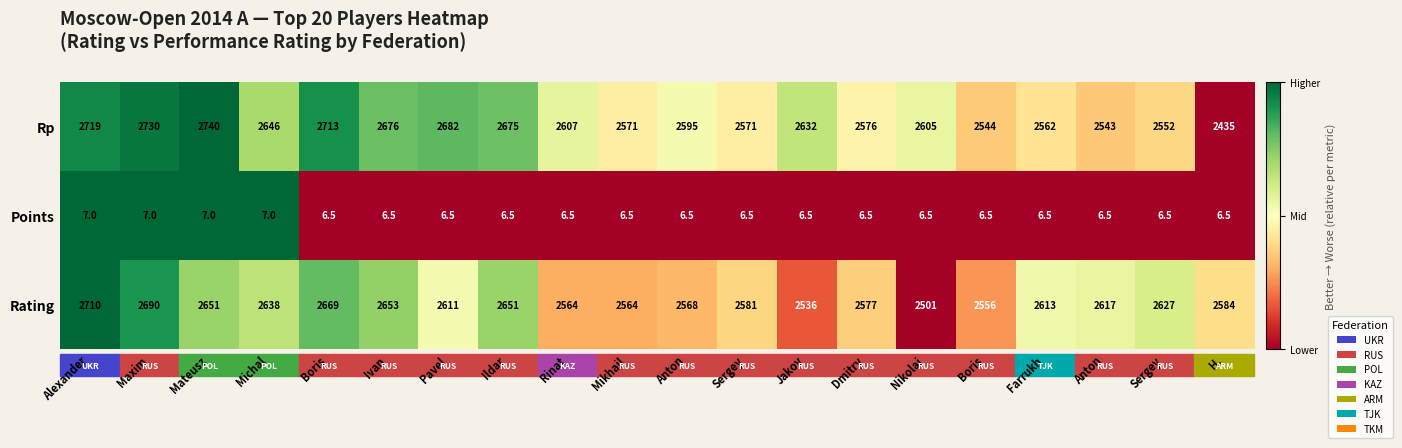

Count the number of data series in this chart.

3